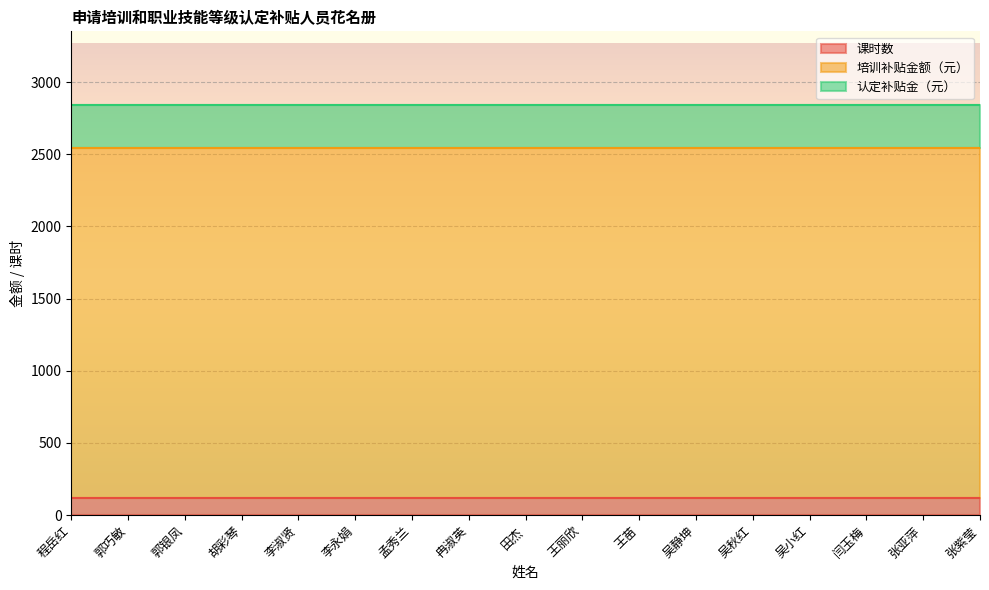

The 培训补贴金额（元） series shows 1571 at 王丽欣. True or false?

False